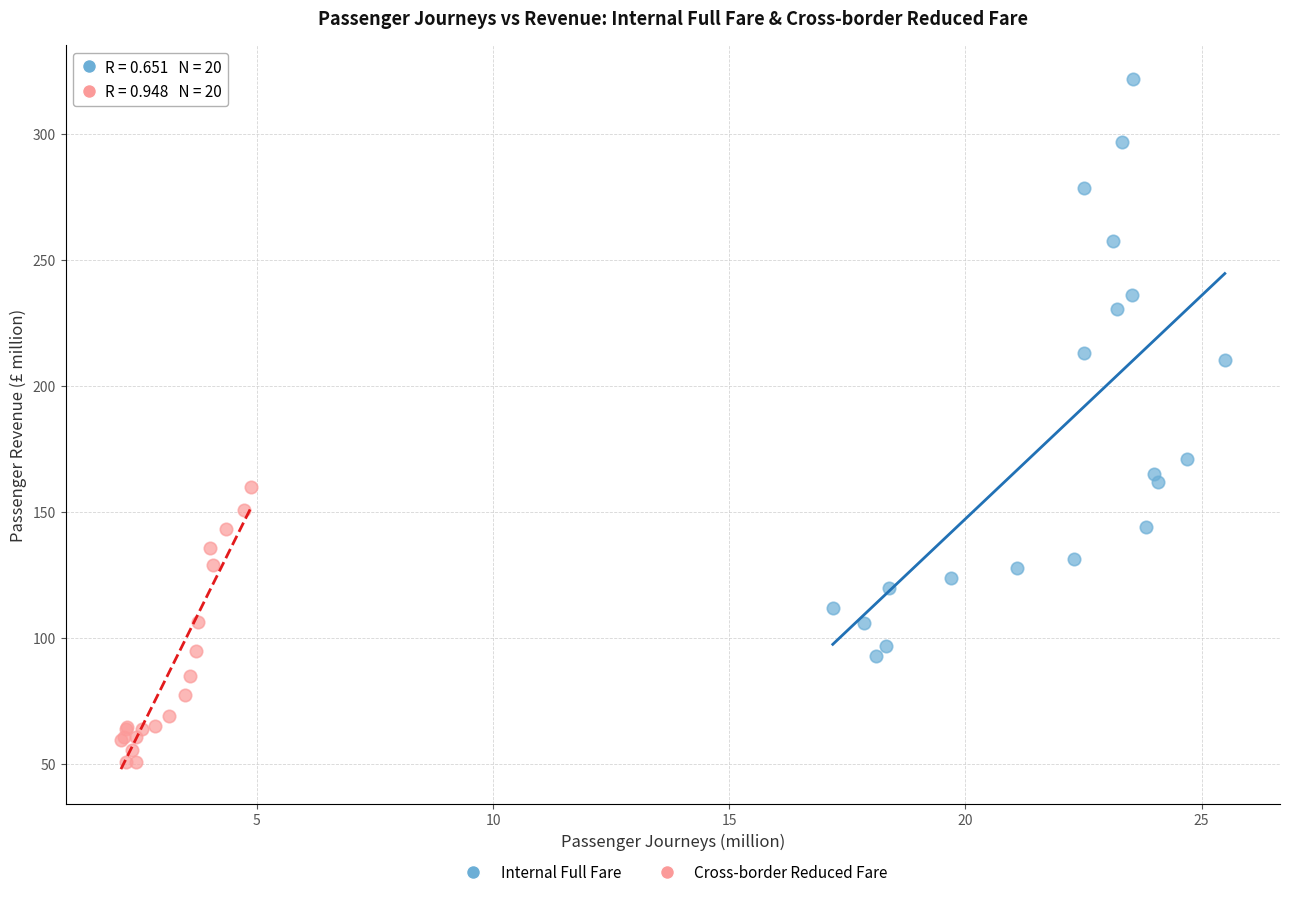

Which series contains the highest Y value?

Internal Full Fare